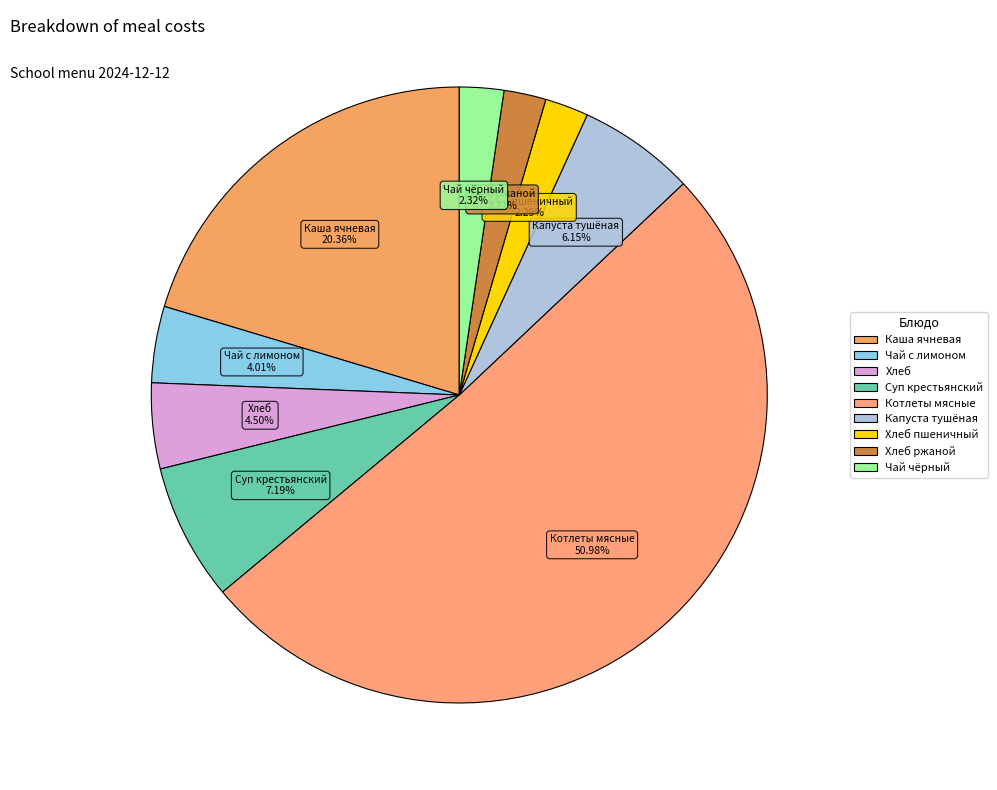

To the nearest percent, what is the average slice percentage?

11%